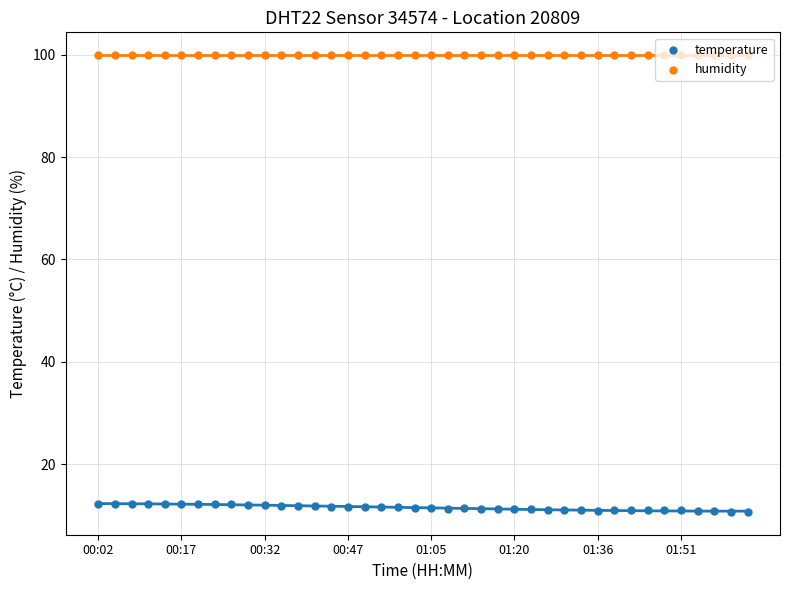

Which series has the widest spread of Y values?

temperature